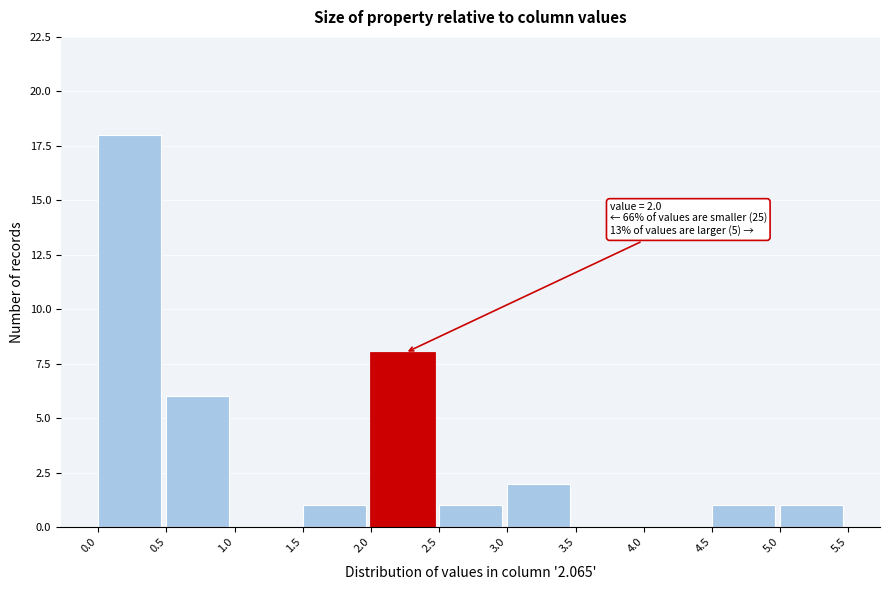

Which range on the x-axis has the tallest bar?

0.0 to 0.5